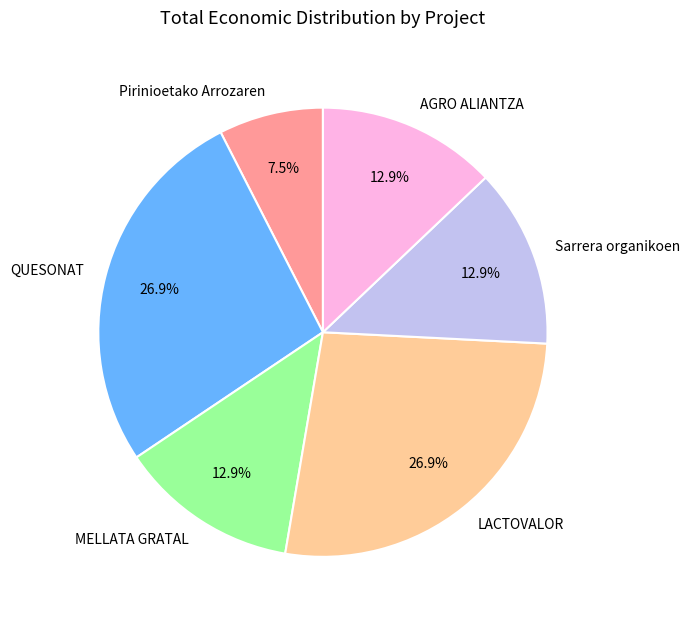

Does any single category account for the majority?

No